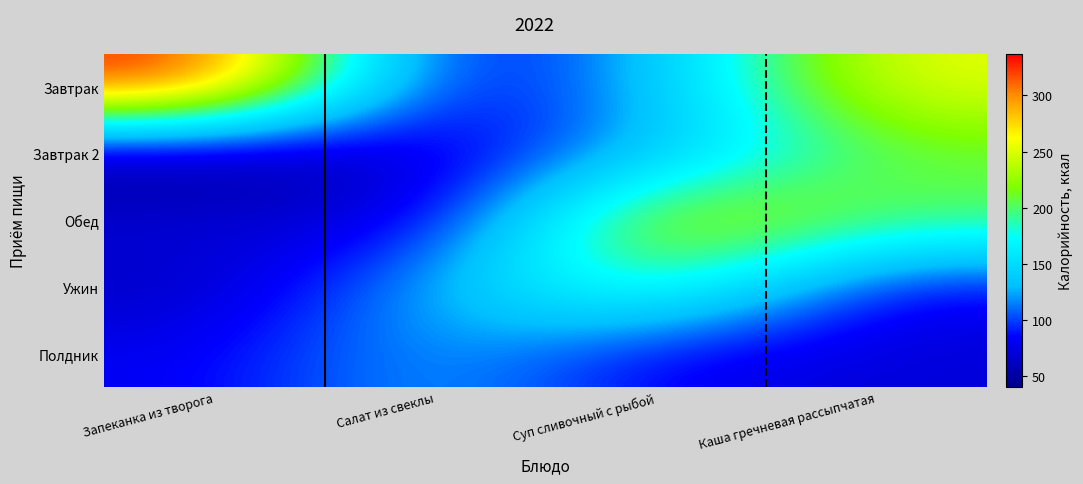

What is the total value across all series at Суп сливочный с рыбой?

799